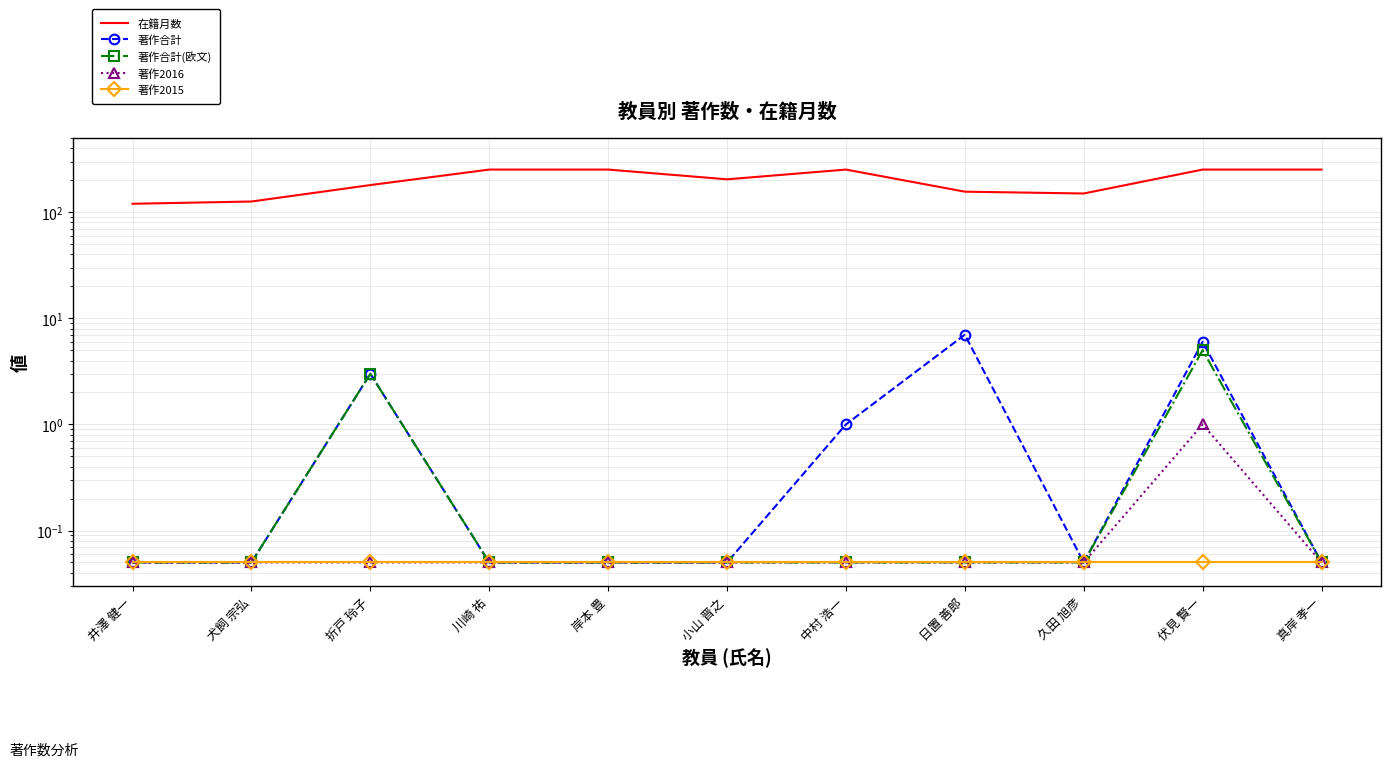

At which category does 在籍月数 reach its first local valley?

小山 晋之